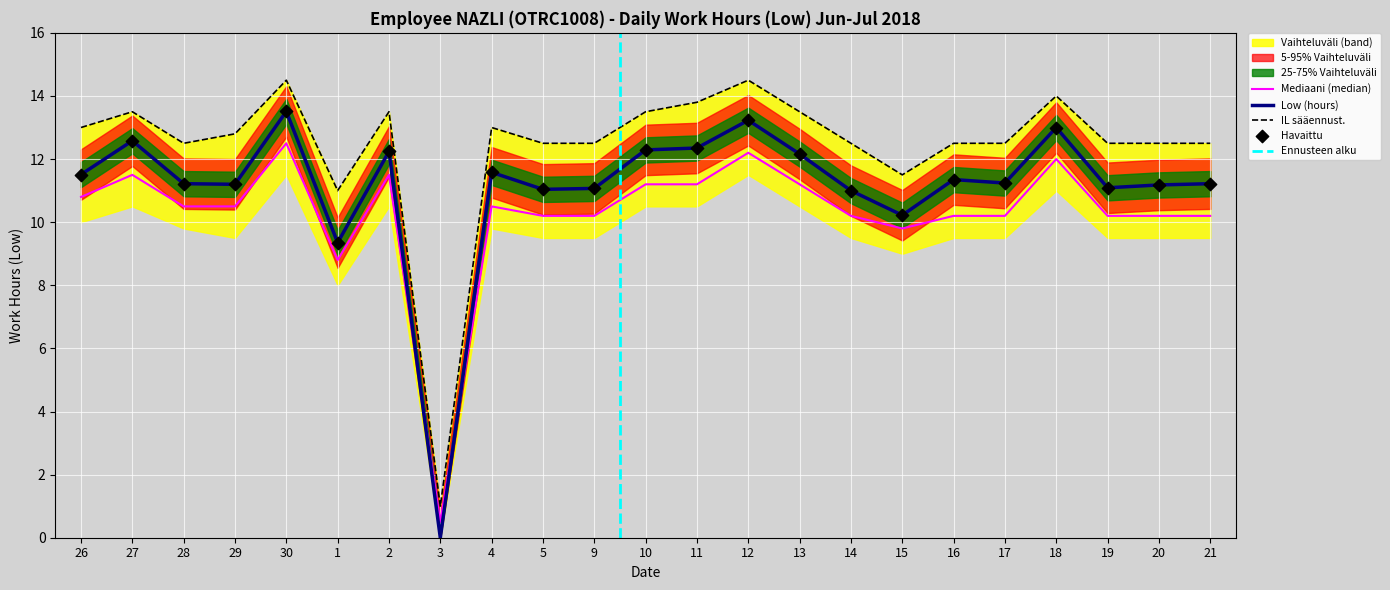

What is the ratio of the value at 20 to the value at 18?

0.9